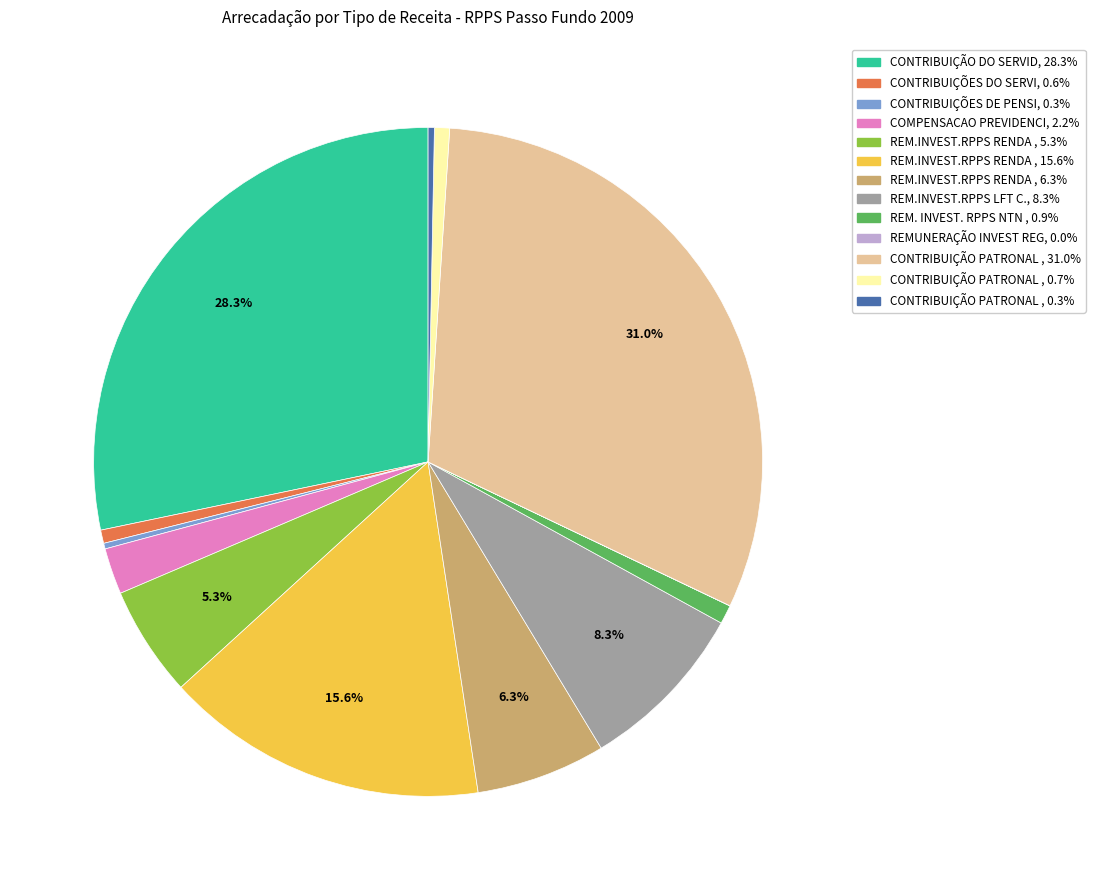

Does any single category account for the majority?

No